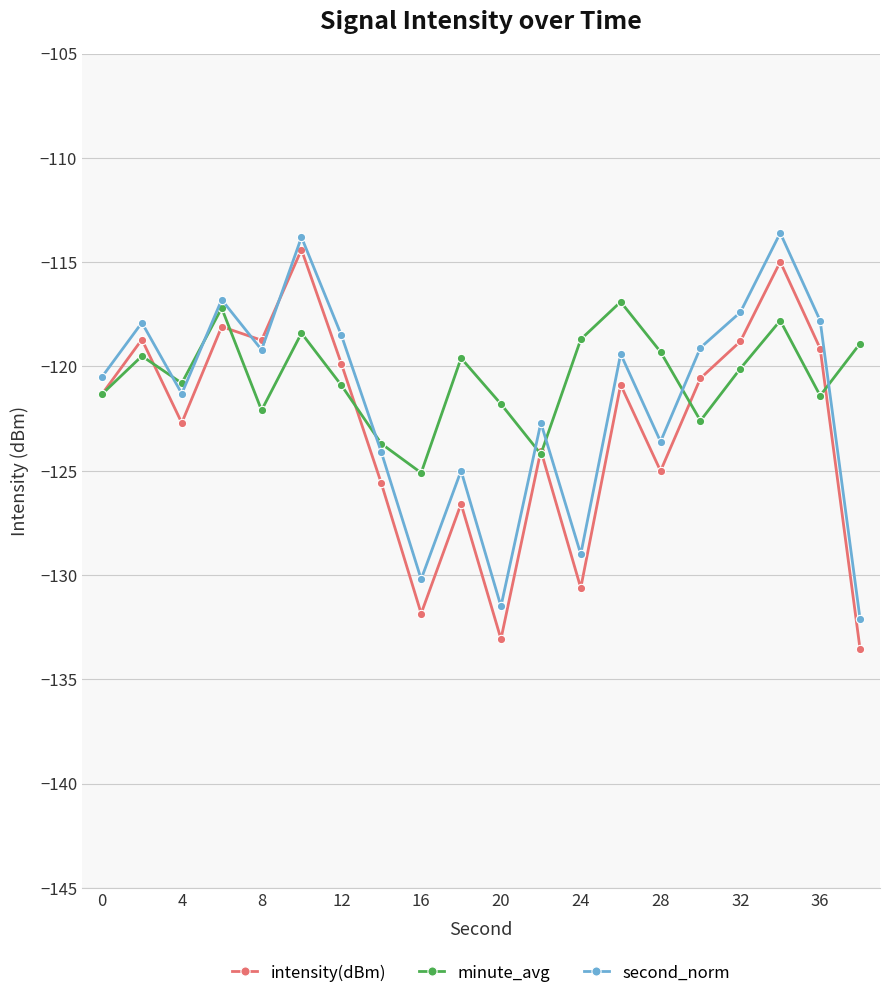

Which series has the largest total across all categories?

minute_avg